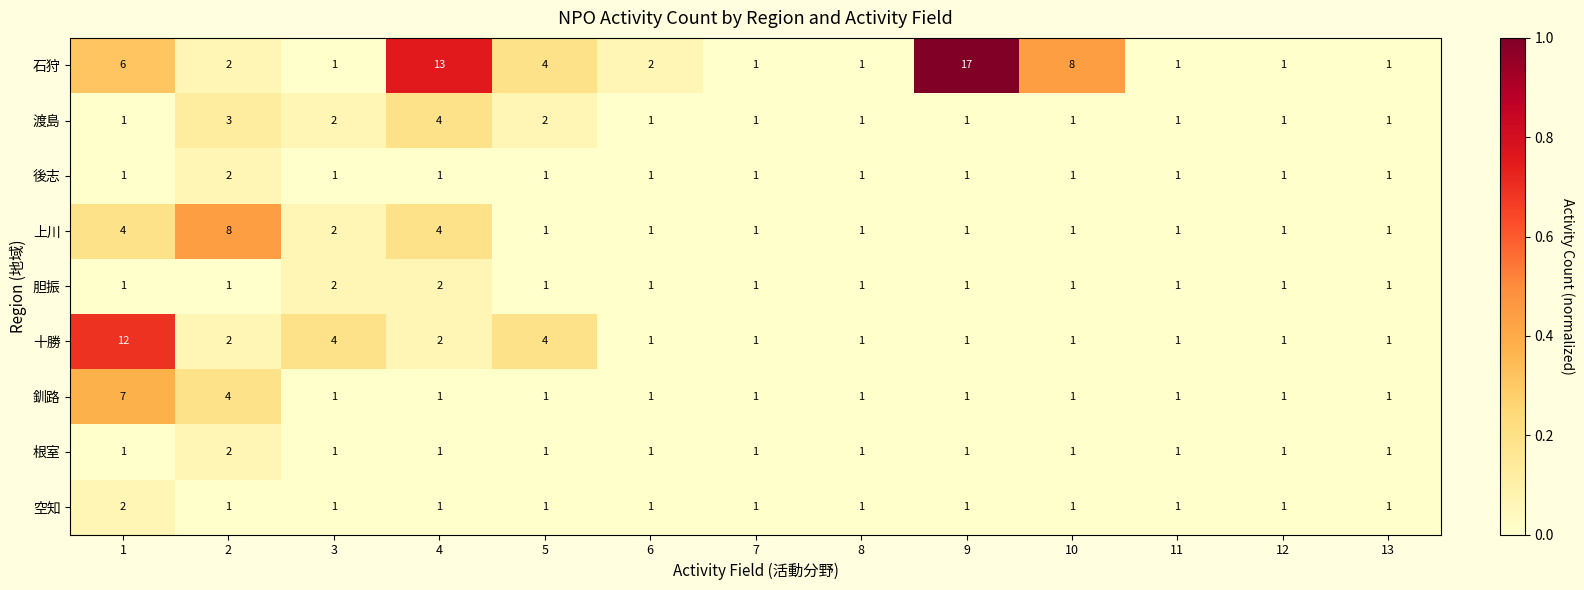

Which series changed the most between 1 and 12?

十勝